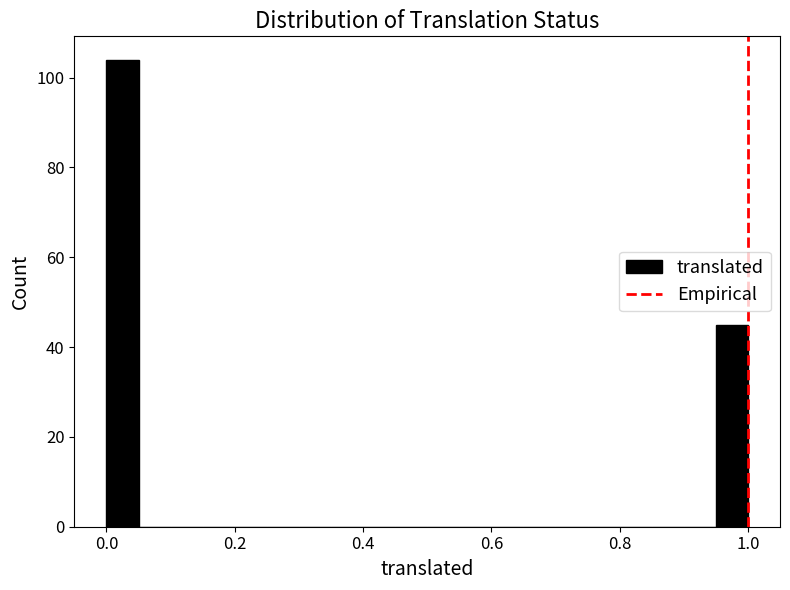

Read against the x-axis, roughly where is the centre of the tallest bar?

0.02